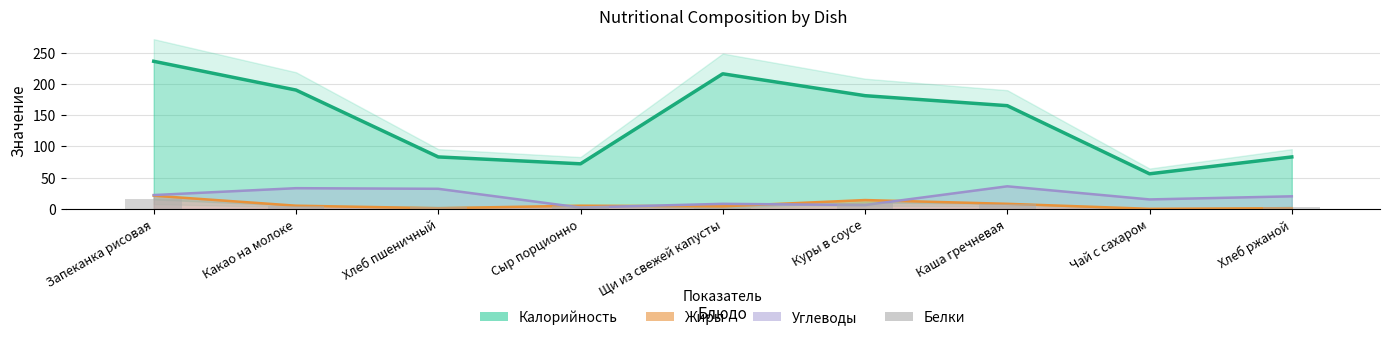

The value of Калорийность at Какао на молоке is 190. True or false?

True